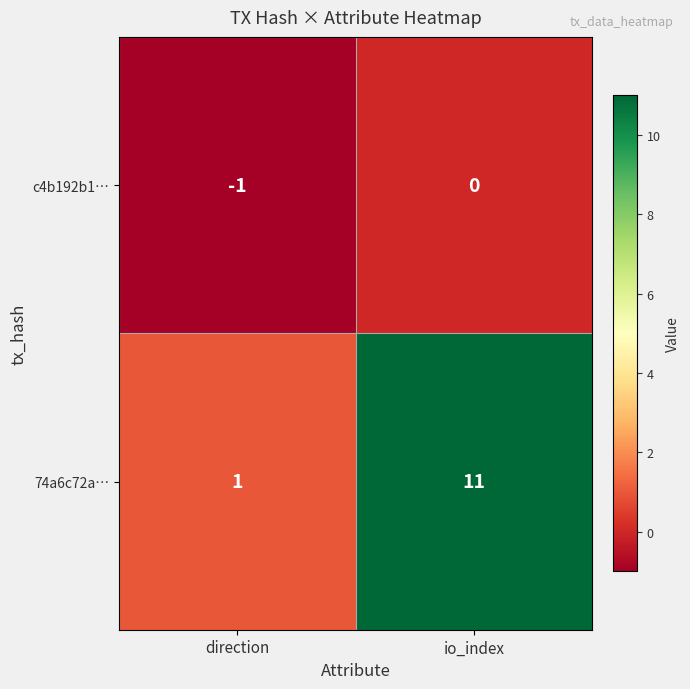

What is the total value across all series at io_index?

11